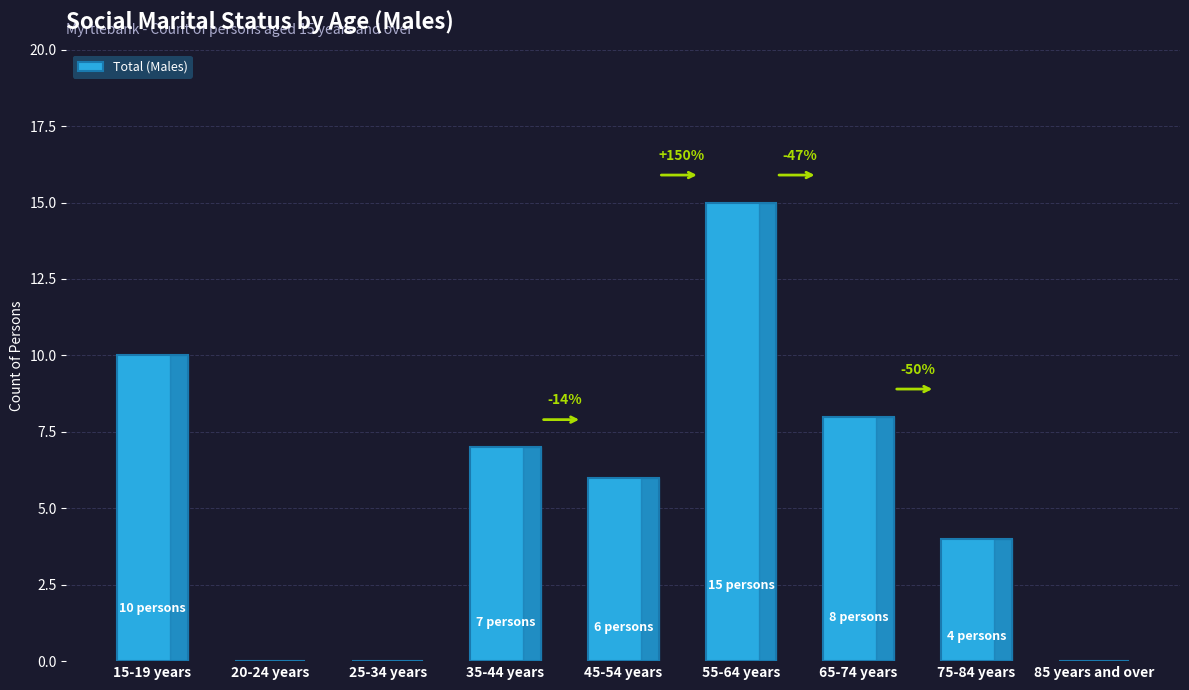

Between 85 years and over and 15-19 years, which is larger?

15-19 years